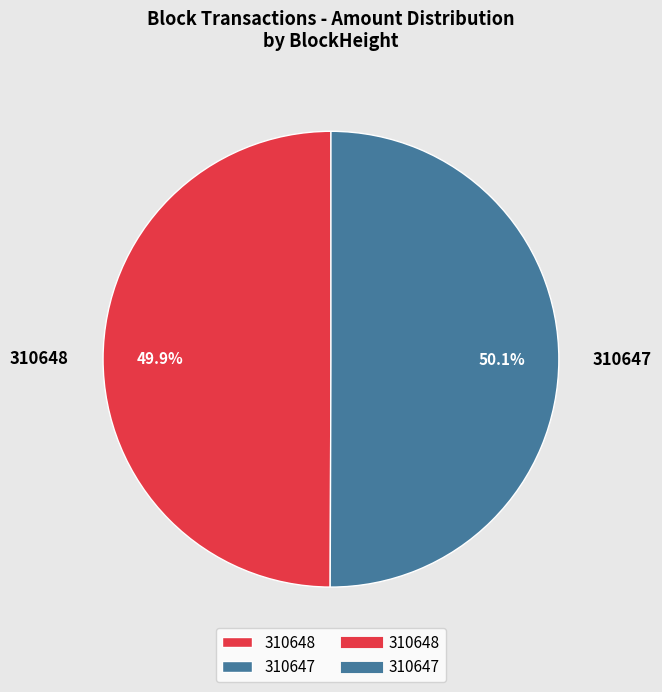

What percentage do 310648 and 310647 together represent?

100.0%